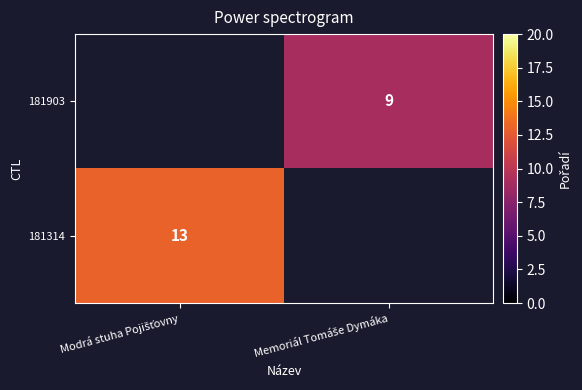

Is it true that 181903 equals 5.1 at Memoriál Tomáše Dymáka?

False